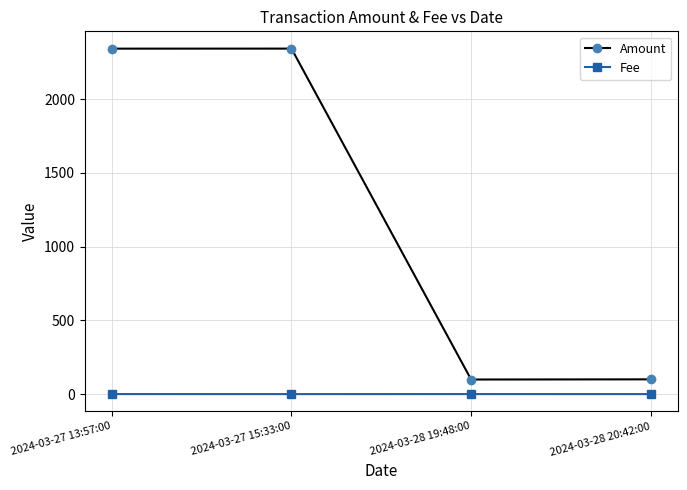

At how many categories does at least one series exceed 1708?

2